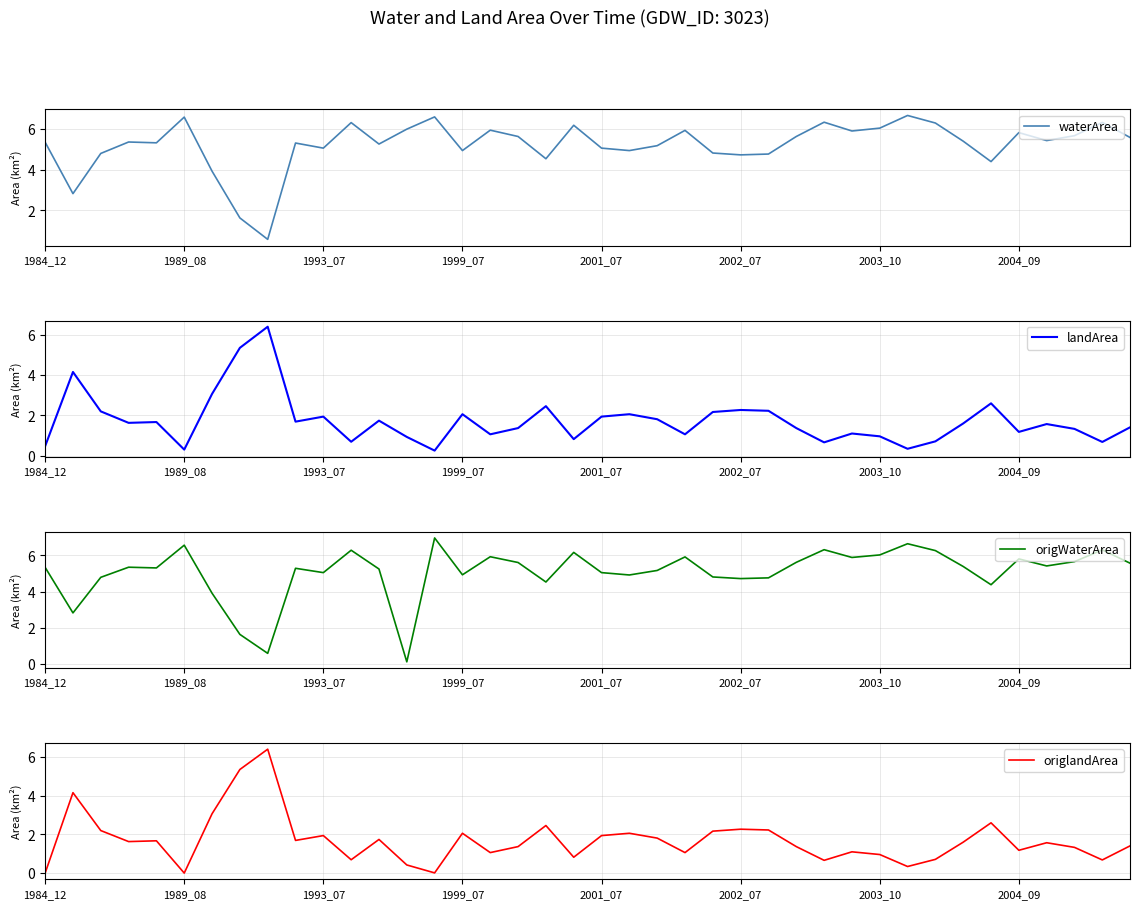

True or false: landArea has a value of 1.9 at 2001_07.

True